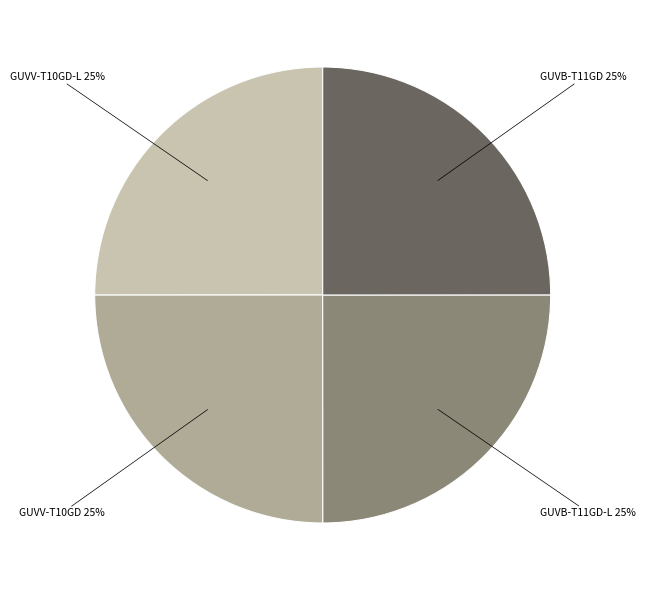

Is it true that GUVB-T11GD-L is 25% of the pie?

True